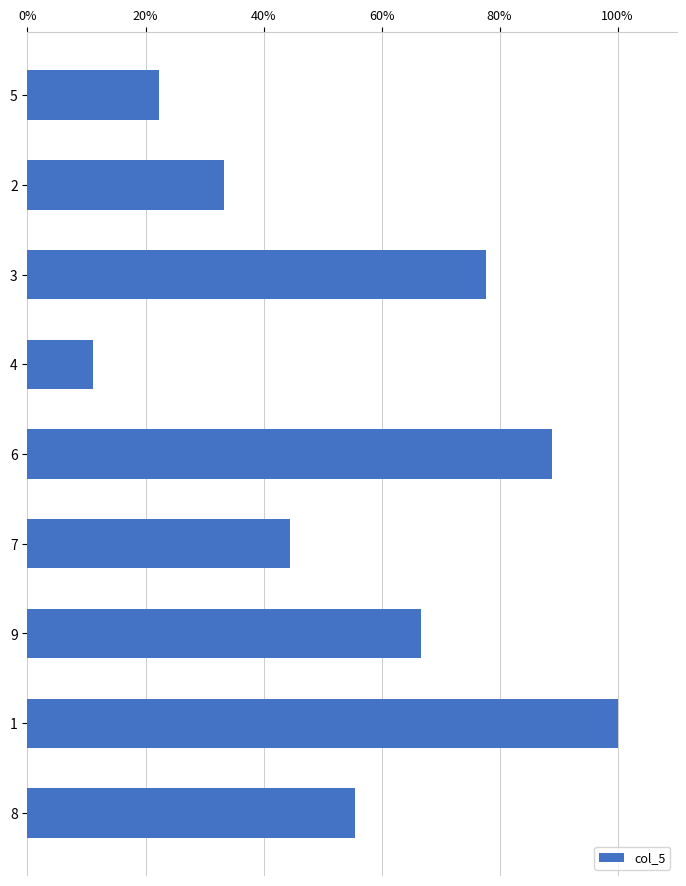

What is the ratio of the value at 7 to the value at 1?

0.4